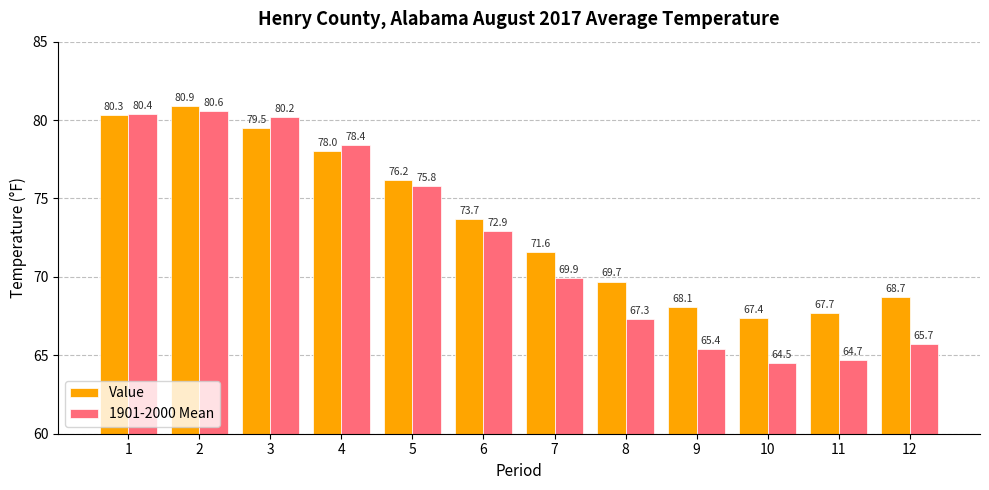

List the series in order of their peak value, highest first.

Value, 1901-2000 Mean